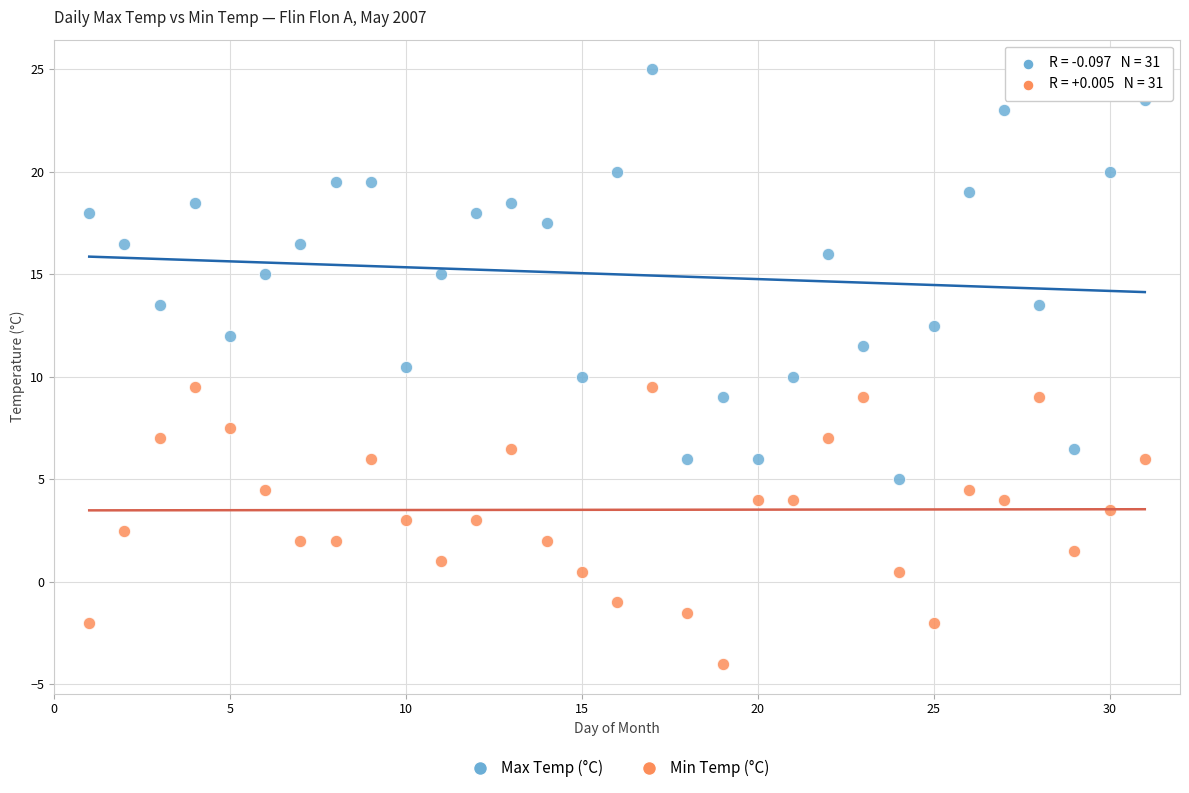

Which series has the widest spread of Y values?

Max Temp (°C)